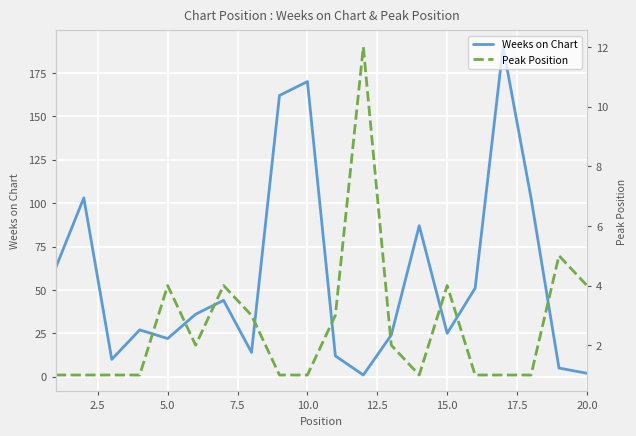

True or false: Weeks on Chart has a value of 22 at 5.0.

True